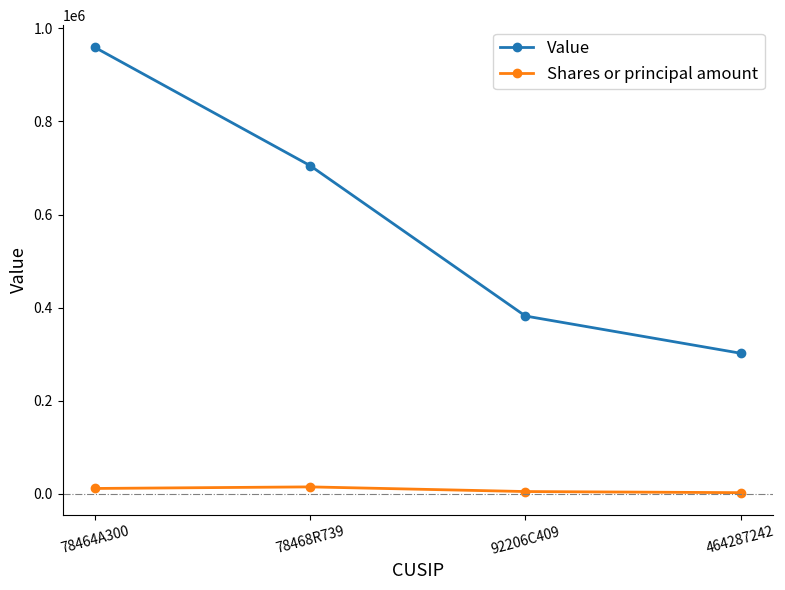

How many lines are shown in the chart?

2